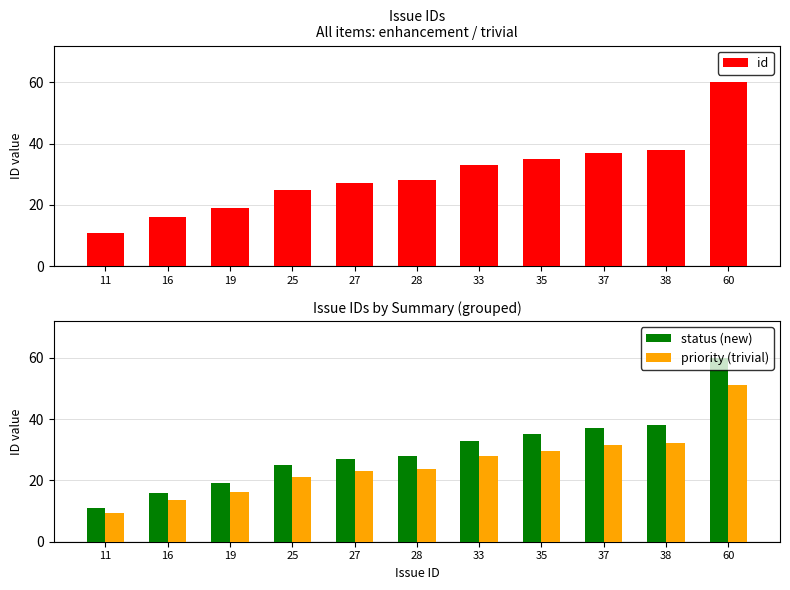

Which has a higher value, 33 or 19?

33